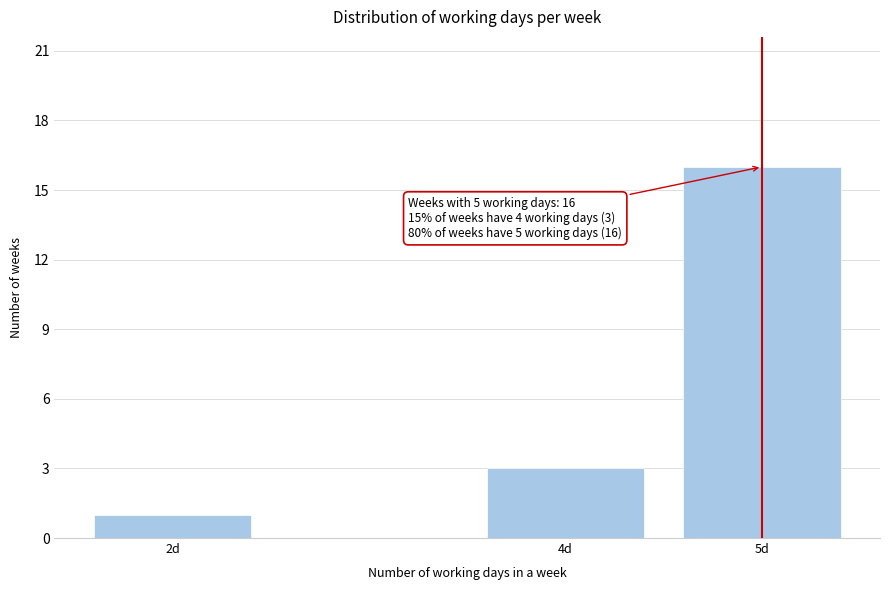

Reading left to right, list all the values displayed in this chart.

2d=1	4d=3	5d=16